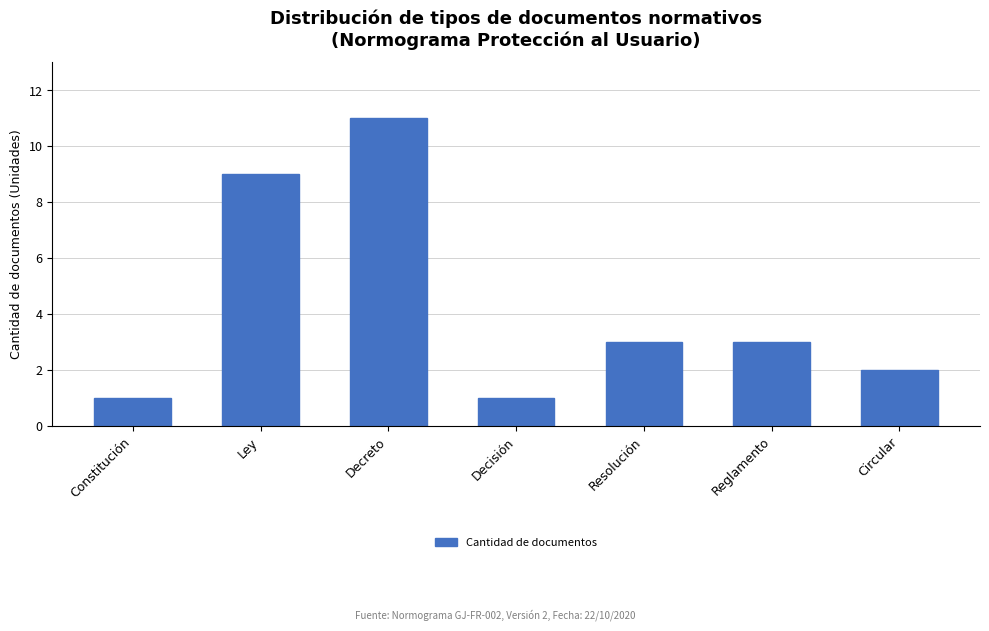

Reading left to right, what are all the values shown in this chart?

1	9	11	1	3	3	2